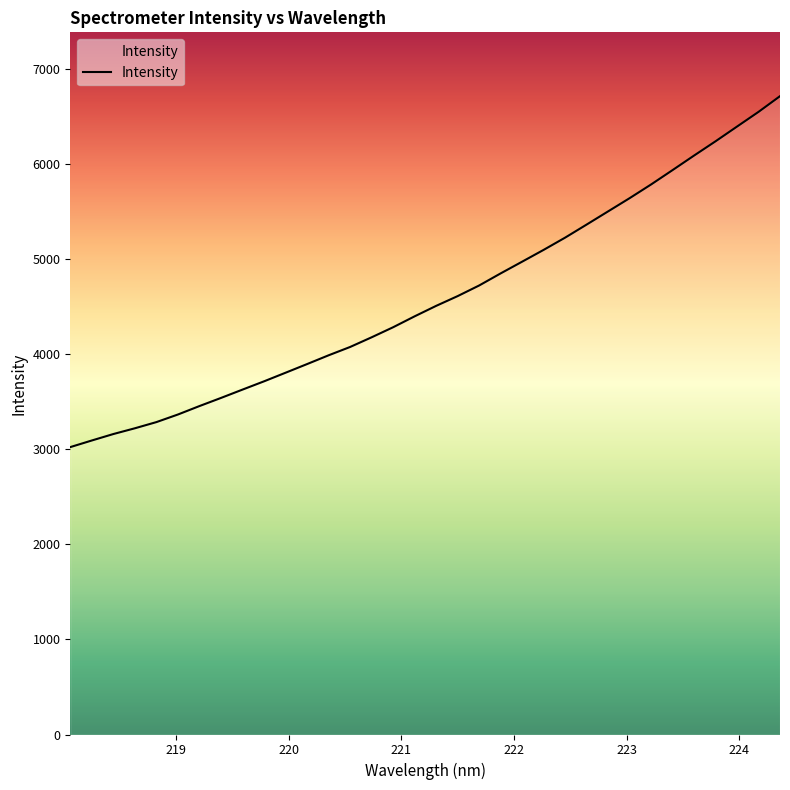

What is the maximum value shown in the chart?

6716.7